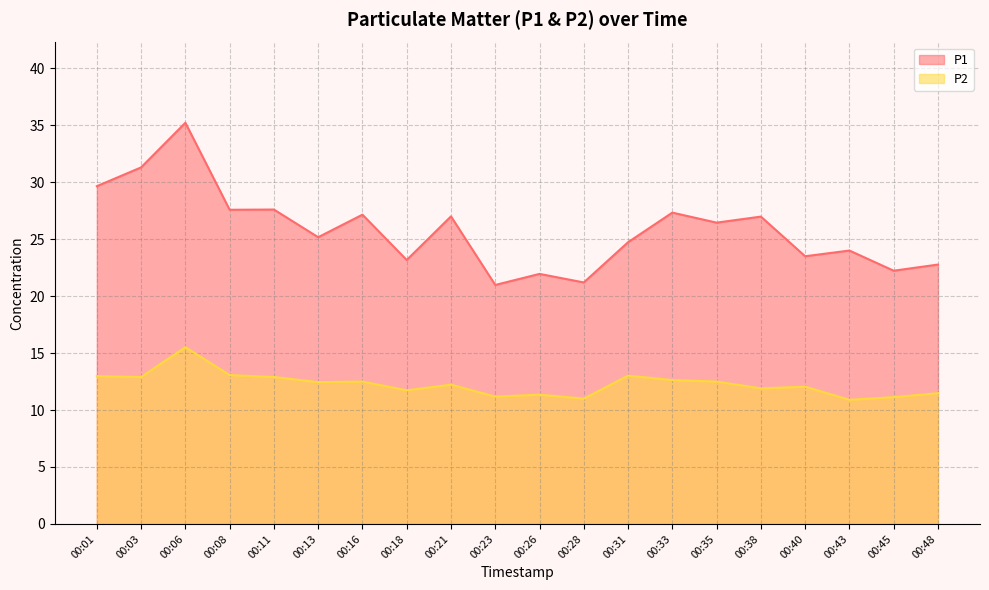

Which category has the highest value in the P2 series?

00:06